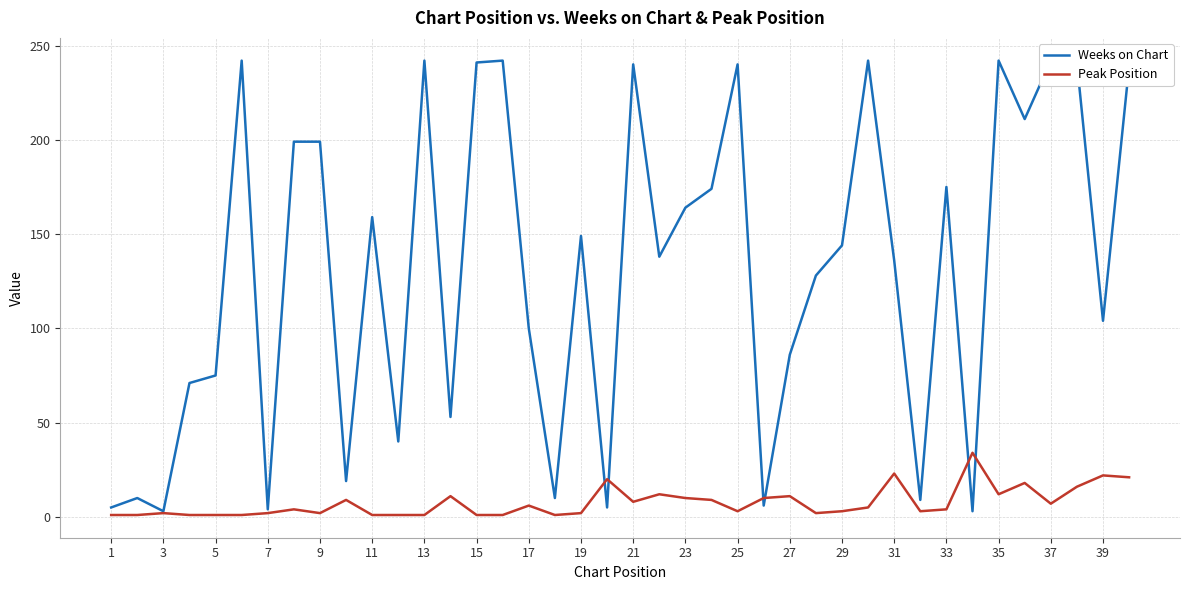

Read the Peak Position value at 19.

2